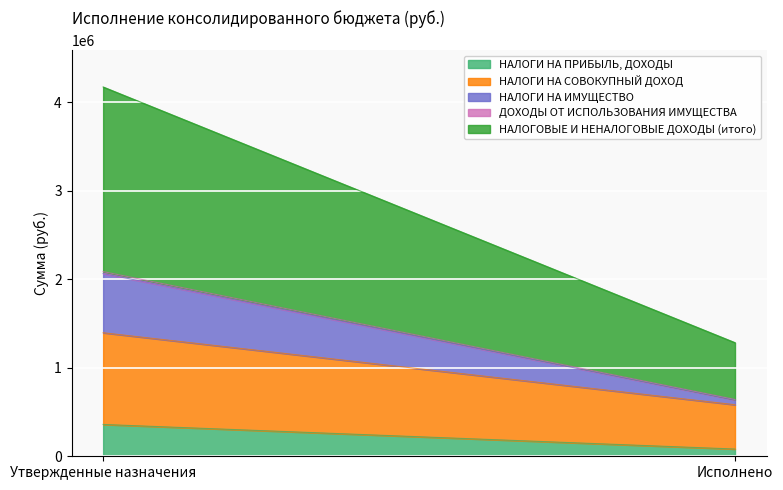

Reading left to right, transcribe all the data shown in this chart.

НАЛОГИ НА ПРИБЫЛЬ, ДОХОДЫ: 359500.0	81777.1
НАЛОГИ НА СОВОКУПНЫЙ ДОХОД: 1036000.0	500652.1
НАЛОГИ НА ИМУЩЕСТВО: 669000.0	54061.6
ДОХОДЫ ОТ ИСПОЛЬЗОВАНИЯ ИМУЩЕСТВА: 21900.0	5482.0
НАЛОГОВЫЕ И НЕНАЛОГОВЫЕ ДОХОДЫ (итого): 2086400.0	641972.8